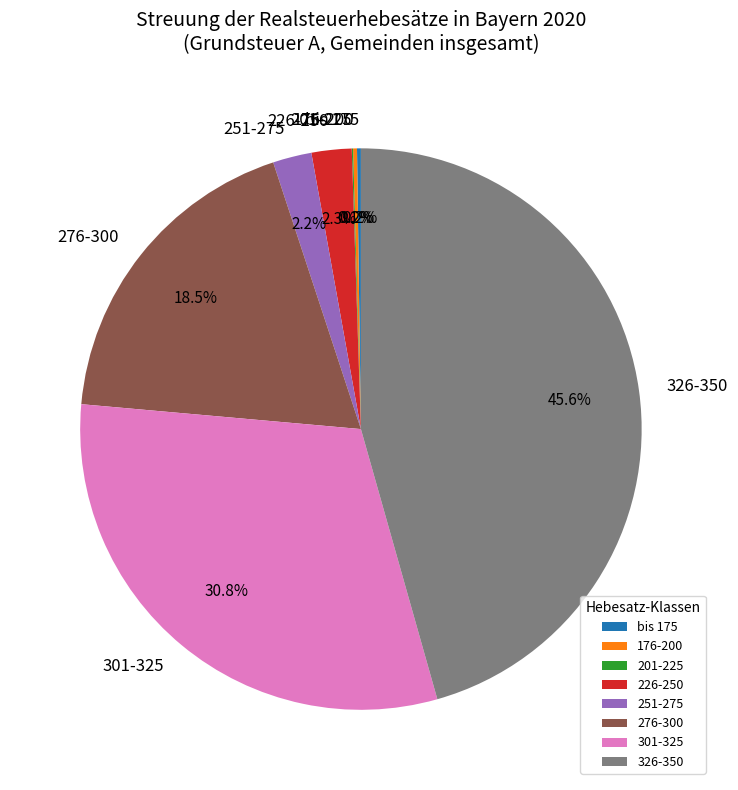

How much of the chart is everything except 251-275?

97.8%